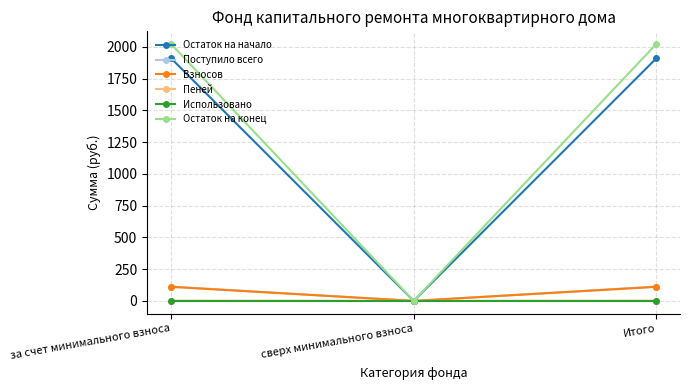

What is the value of the Остаток на начало point at the 1st from the left?

1908.0